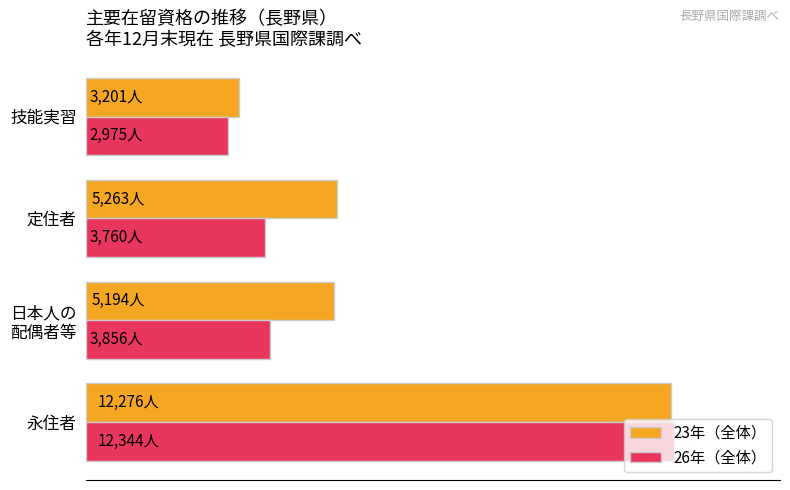

What are all the series names shown in the legend?

23年（全体）, 26年（全体）